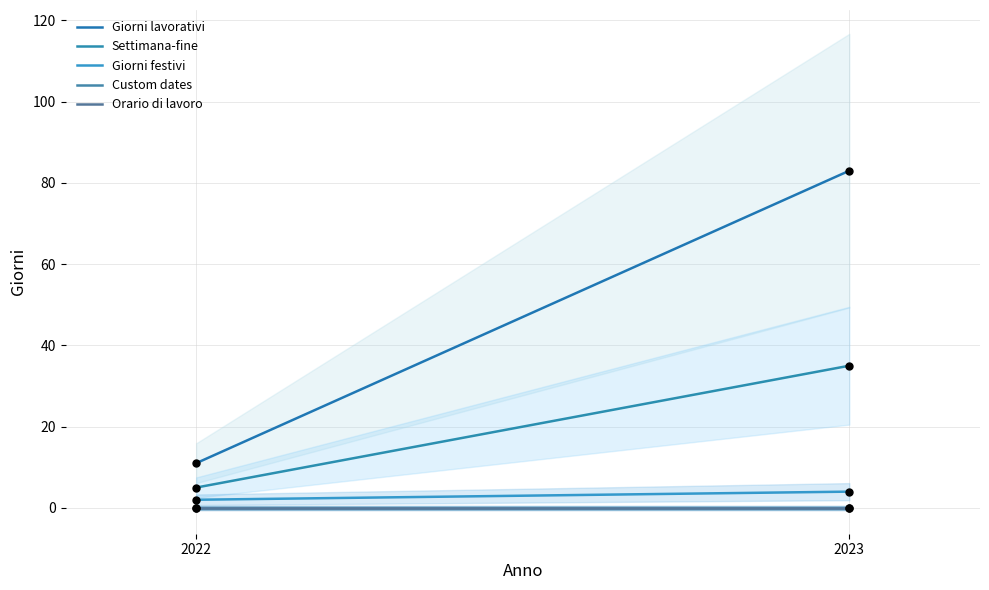

At how many categories does at least one series exceed 3?

2